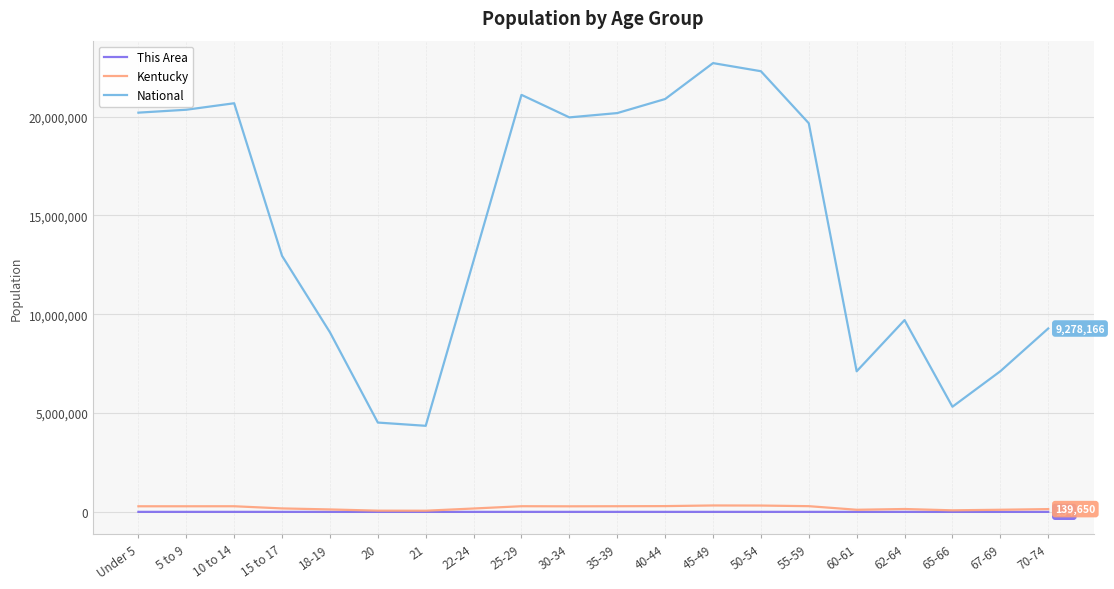

Which series has the largest range (max minus min)?

National